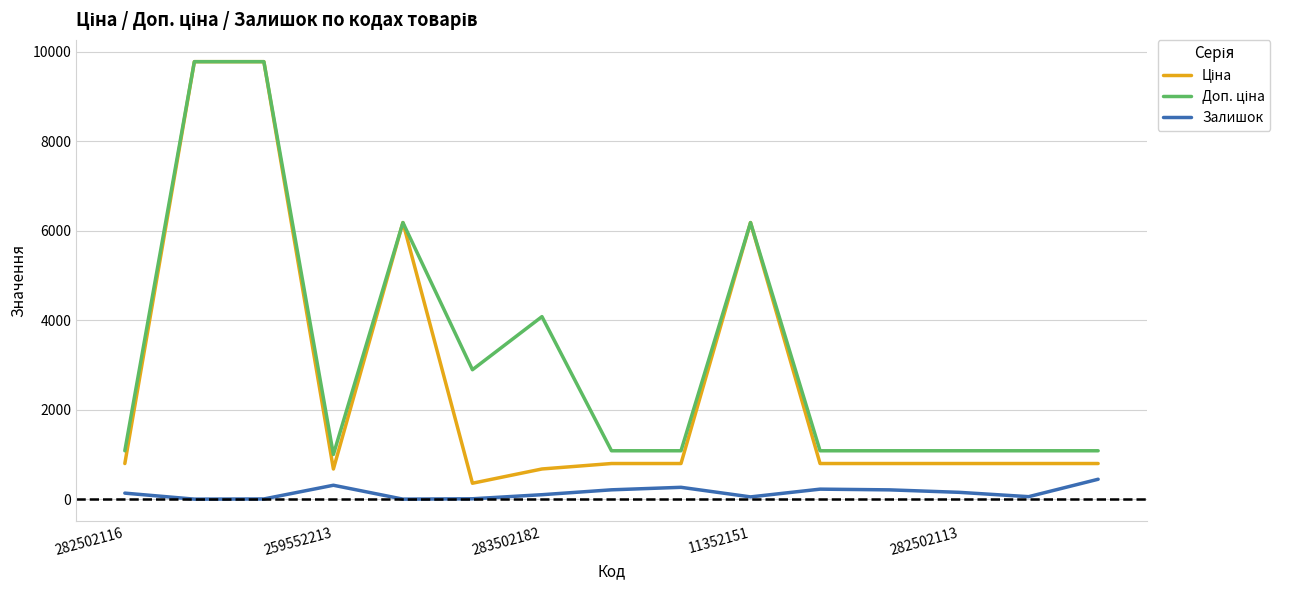

What is the highest value of the Залишок series?

451.0